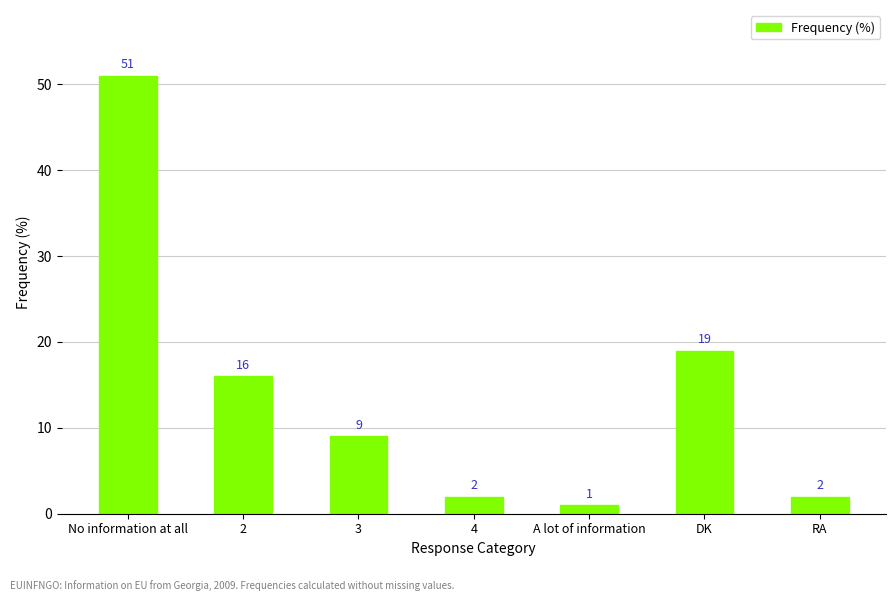

What is the greatest value displayed?

51